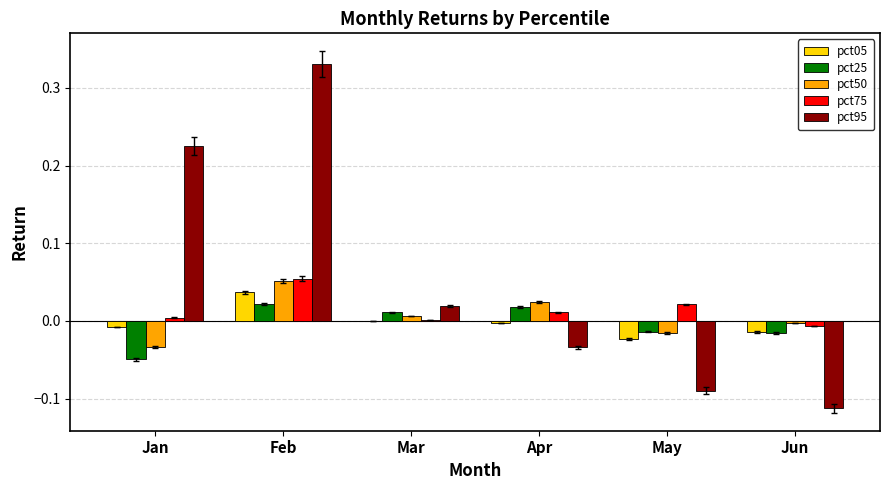

How many categories are shown in the chart?

6